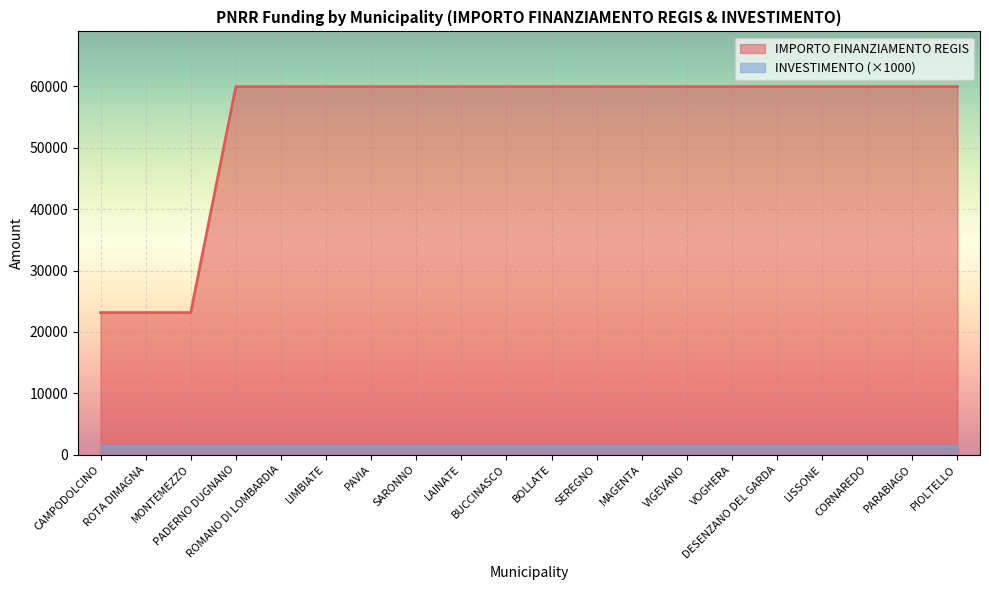

Reading left to right, extract all data points from this chart.

23147	23147	23147	59966	59966	59966	59966	59966	59966	59966	59966	59966	59966	59966	59966	59966	59966	59966	59966	59966